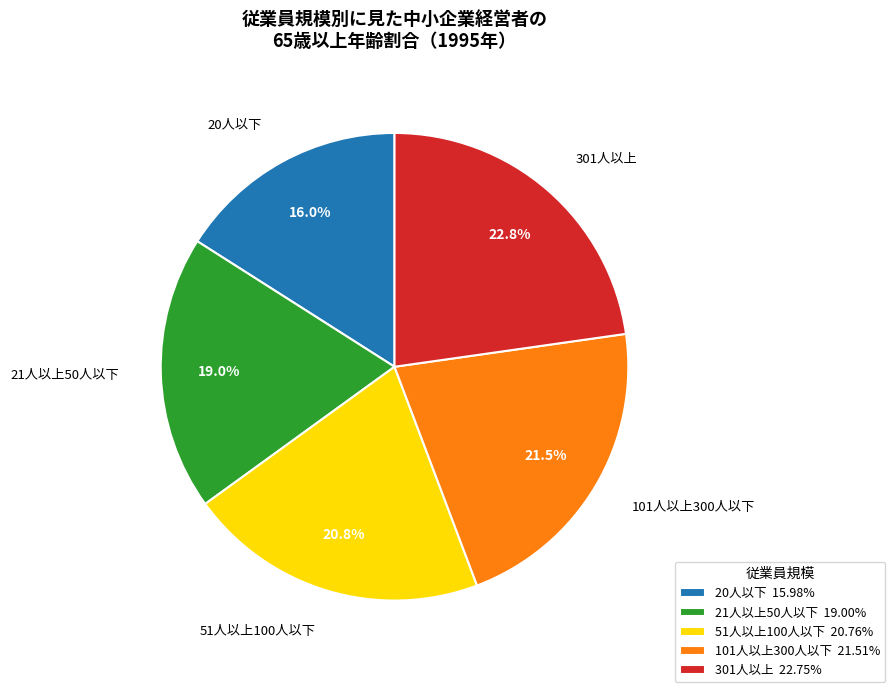

Which slice is the largest?

301人以上